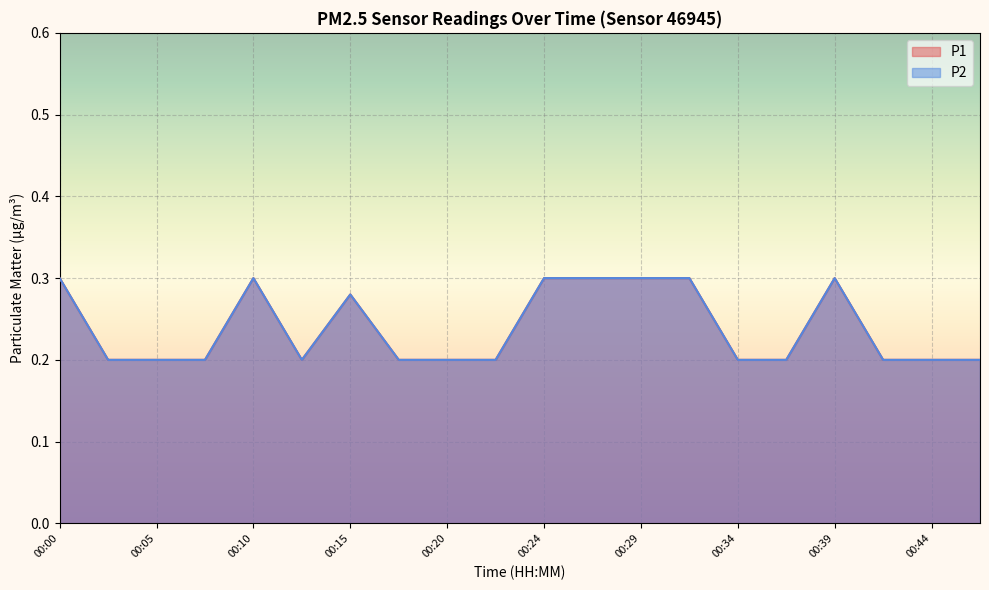

Which label corresponds to the smallest value in the chart?

00:02